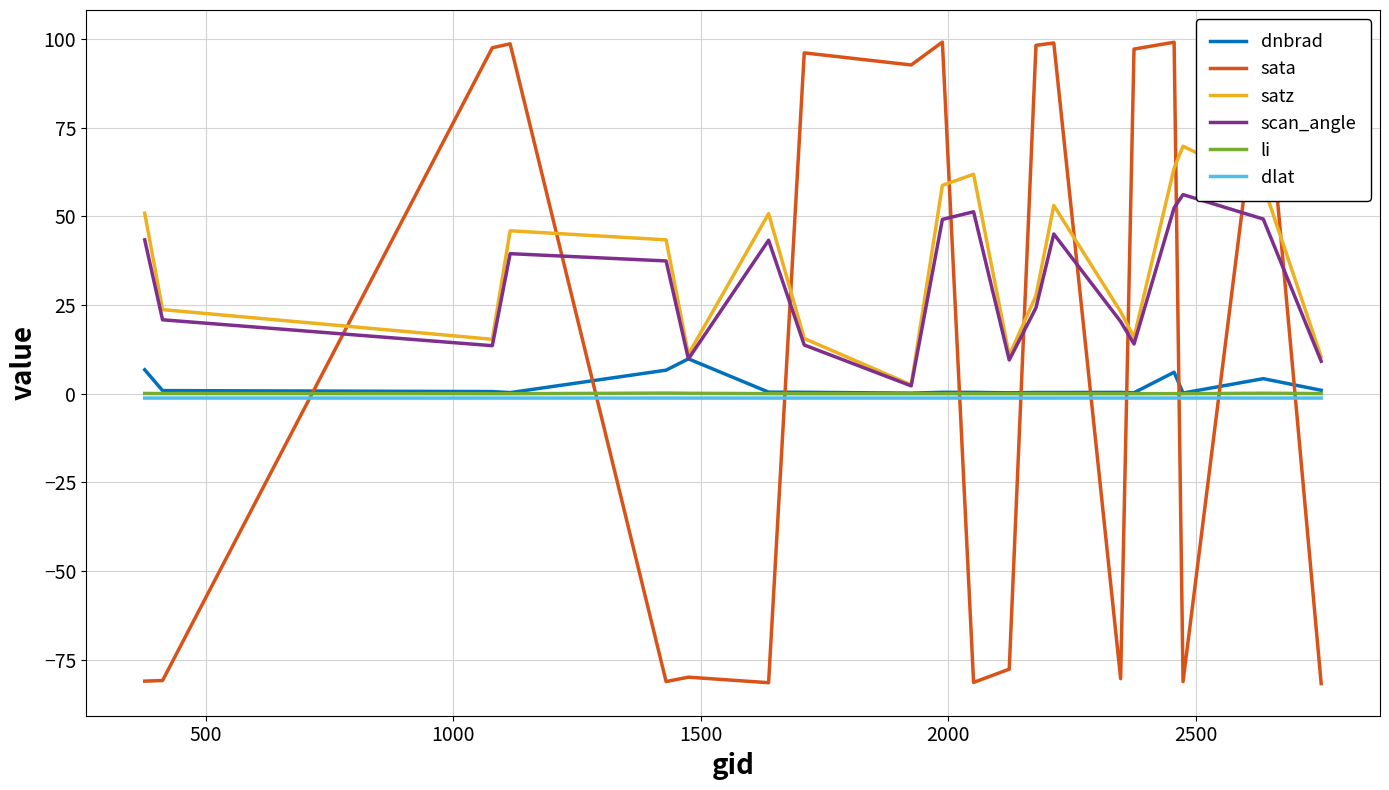

Which series has the largest range (max minus min)?

sata